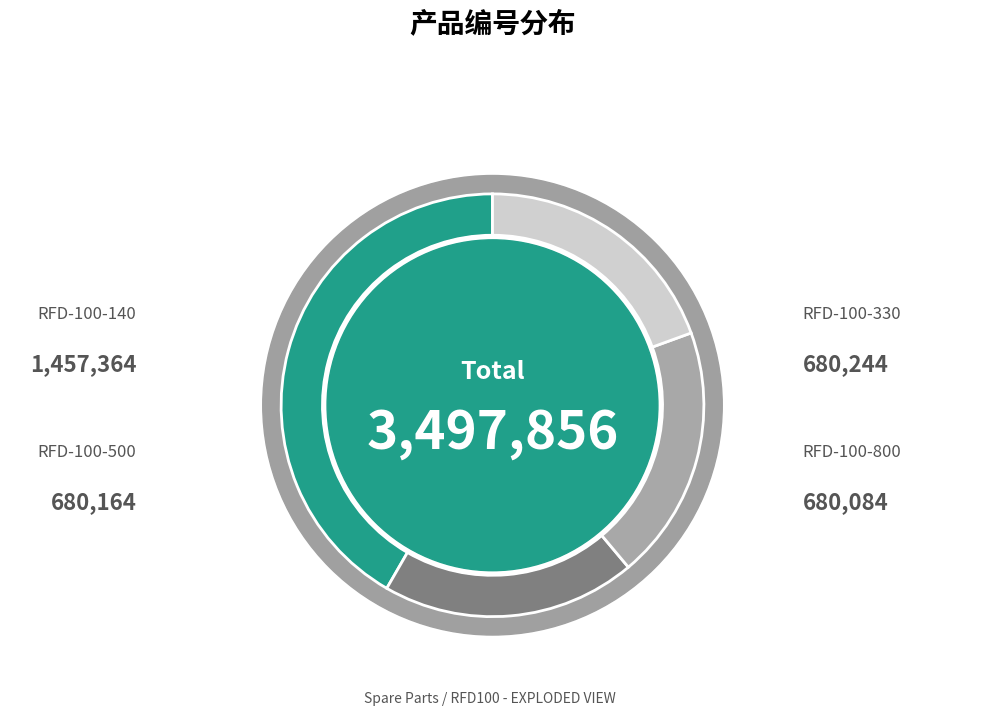

Rank the categories by value from highest to lowest.

RFD-100-140, RFD-100-330, RFD-100-500, RFD-100-800